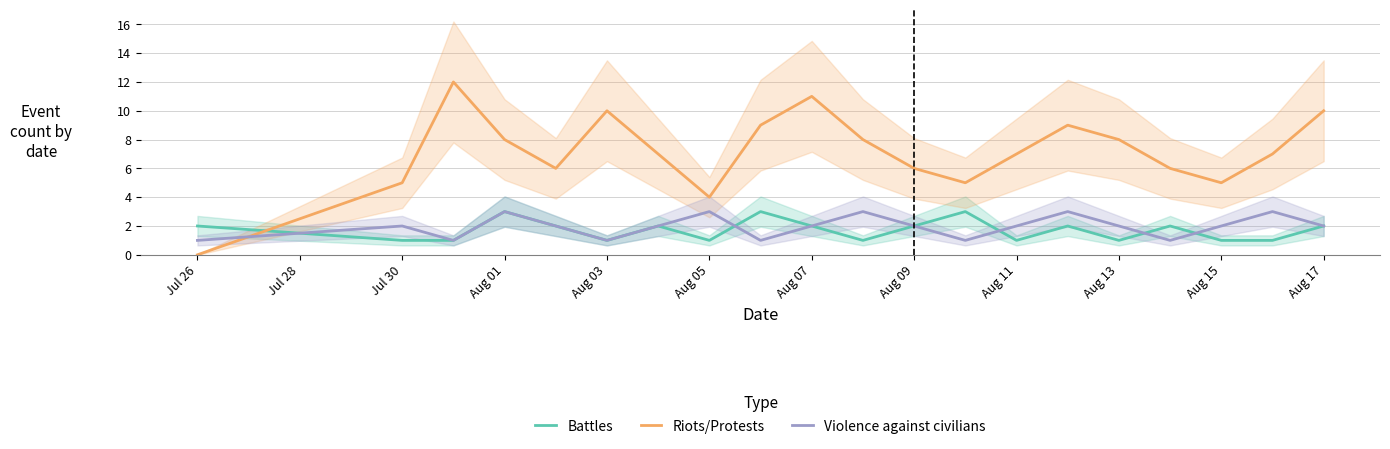

True or false: Riots/Protests has more than 2 interior local peaks.

True